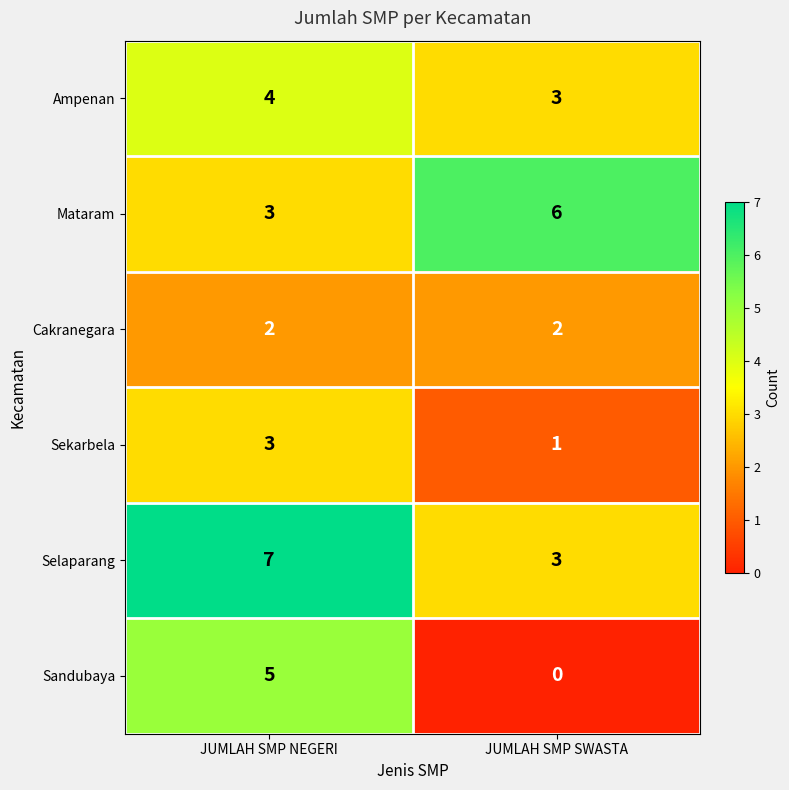

Reading left to right, what are all the values shown in this chart?

Ampenan: 4	3
Mataram: 3	6
Cakranegara: 2	2
Sekarbela: 3	1
Selaparang: 7	3
Sandubaya: 5	0